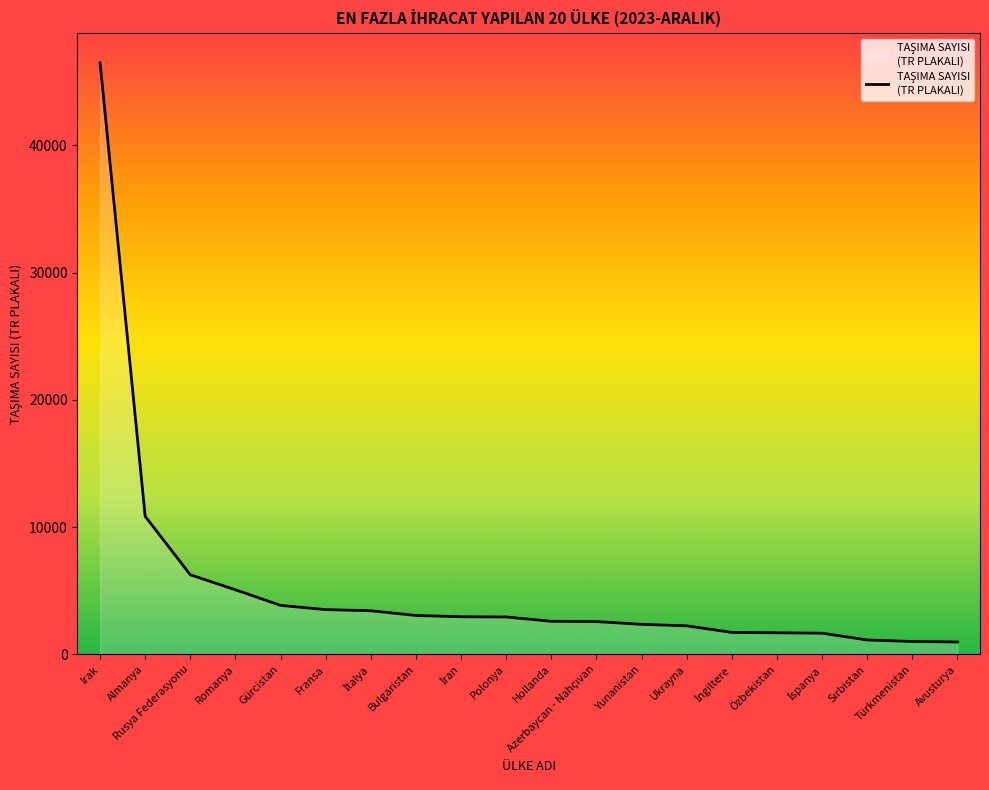

Where is the data nearest to the value 23727?

Almanya